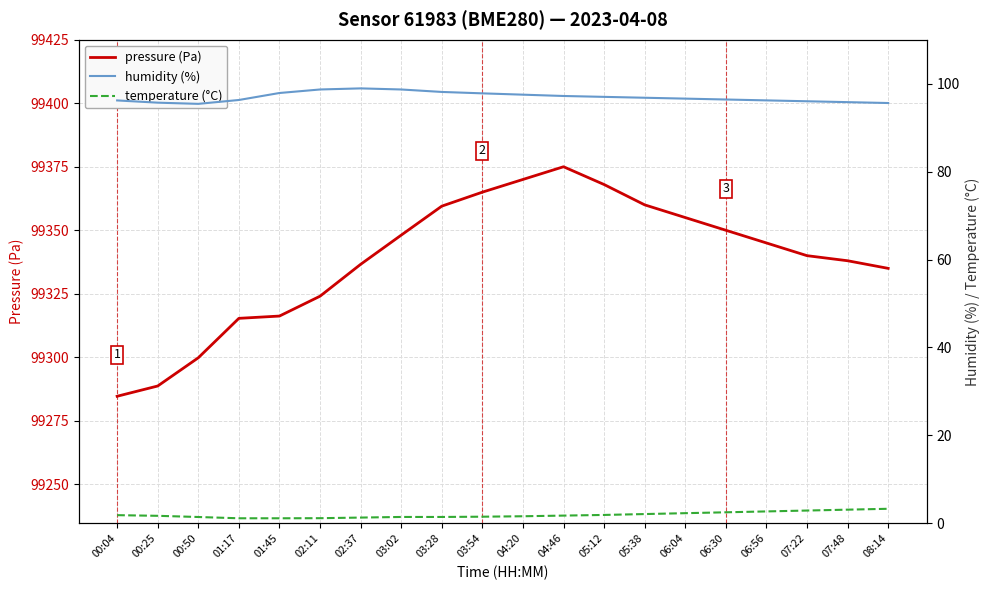

At which label does pressure (Pa) reach its minimum?

00:04